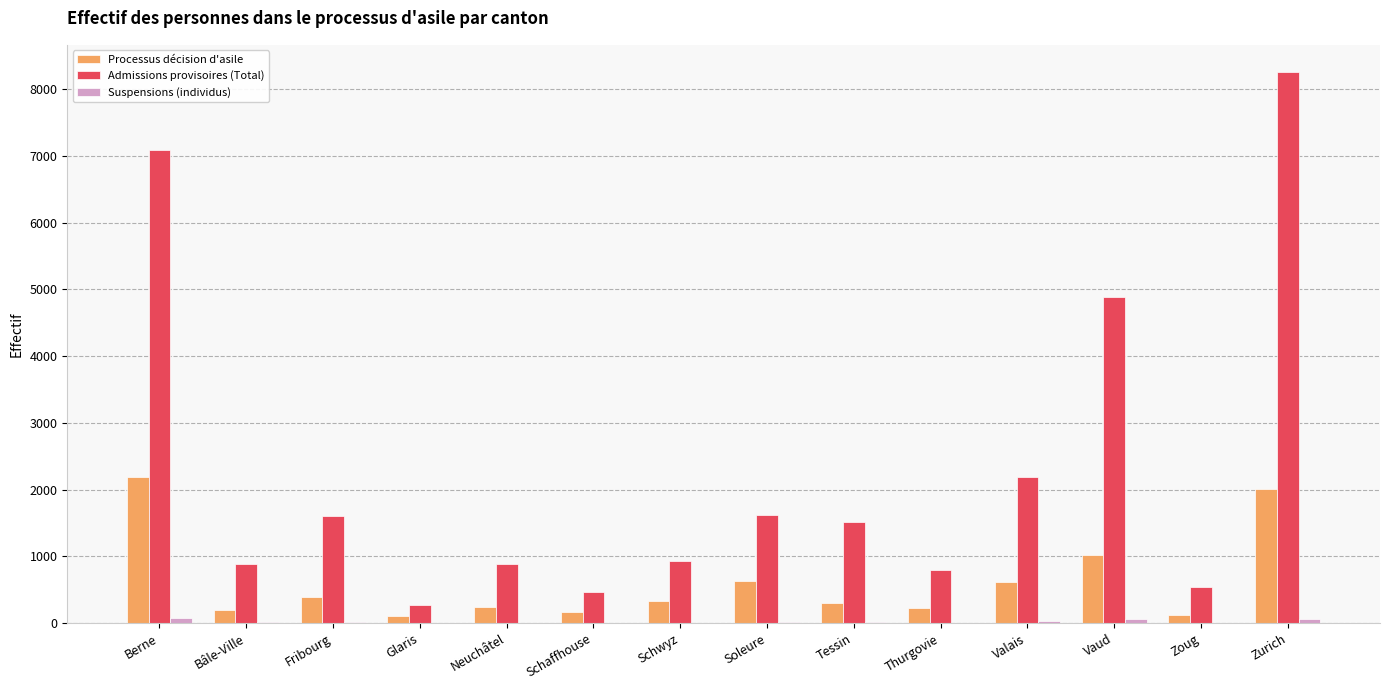

At which label is Processus décision d'asile closest to 1150?

Vaud